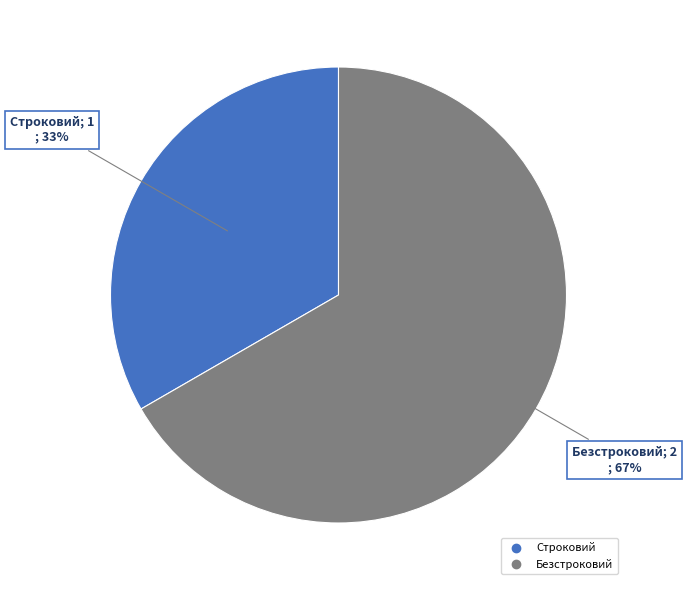

Which category accounts for the majority?

Безстроковий